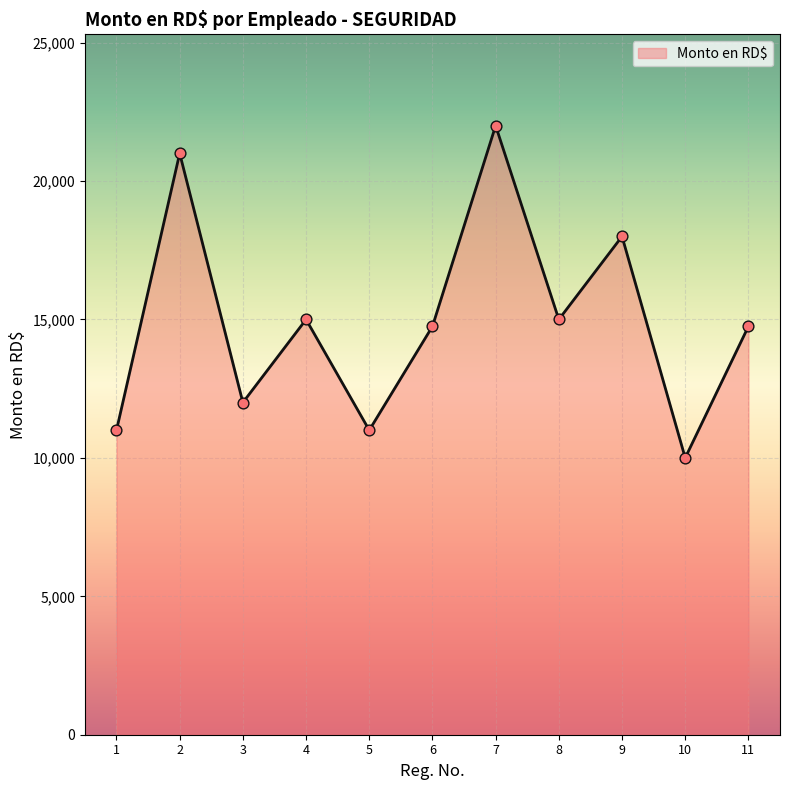

What is the change in value from 3 to 10?

-2000